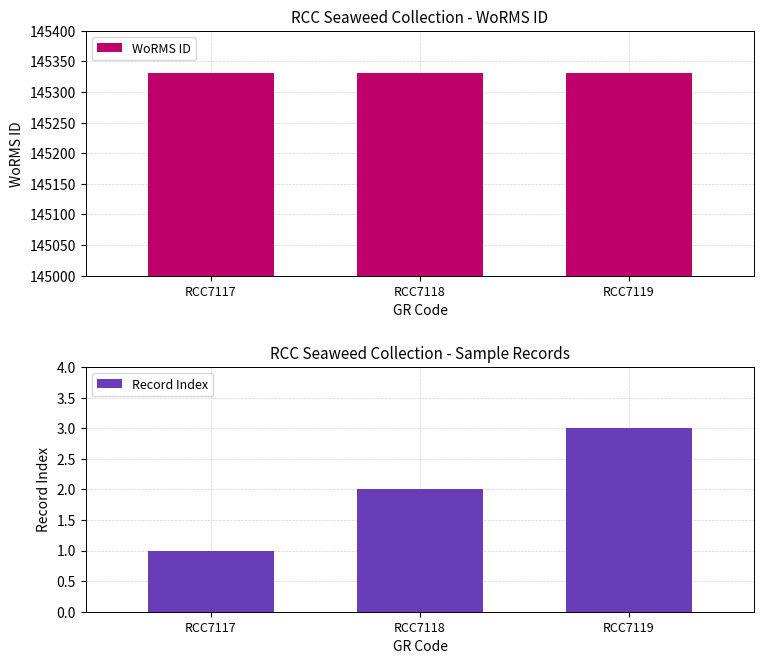

At which label does WoRMS ID reach its peak?

RCC7117